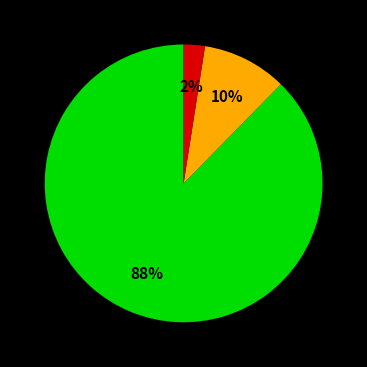

To the nearest percent, what is the average slice percentage?

33%